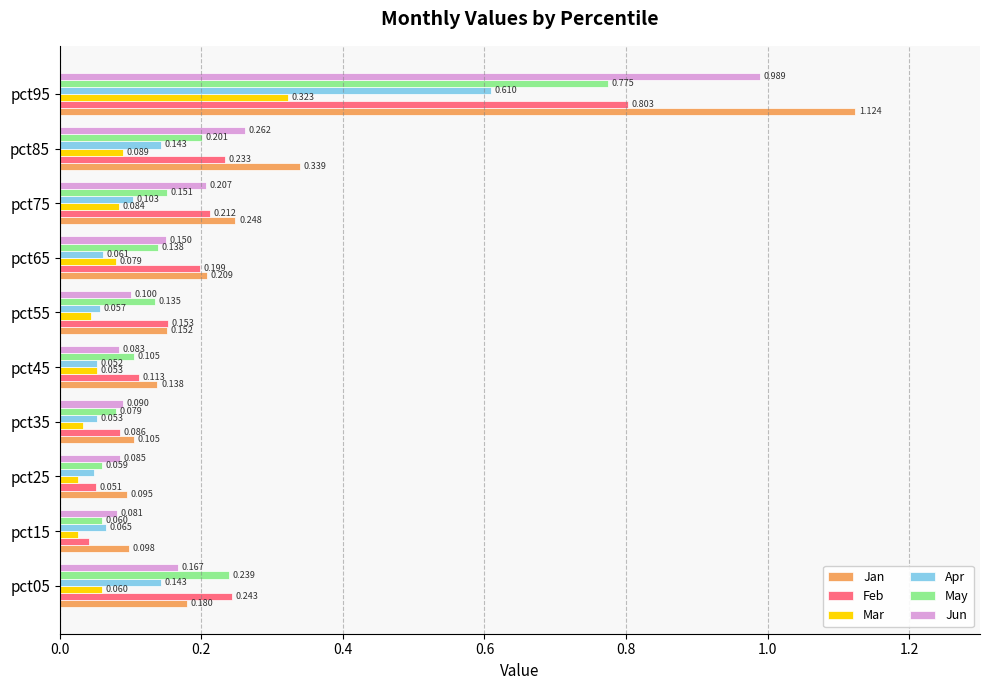

Between pct05 and pct15, which series saw the biggest shift?

Feb